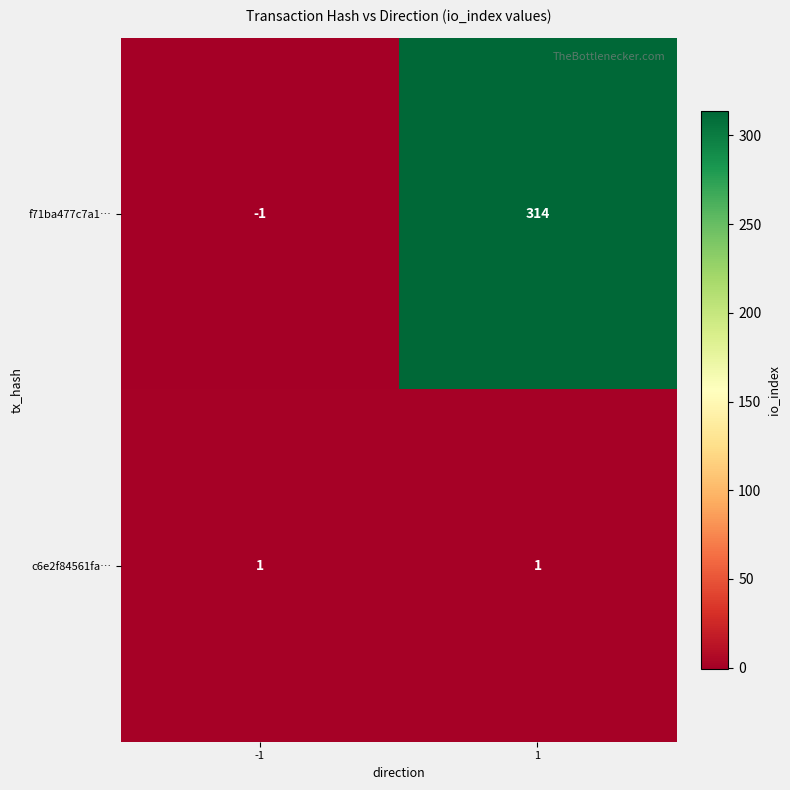

Which category has the lowest value across all series?

-1